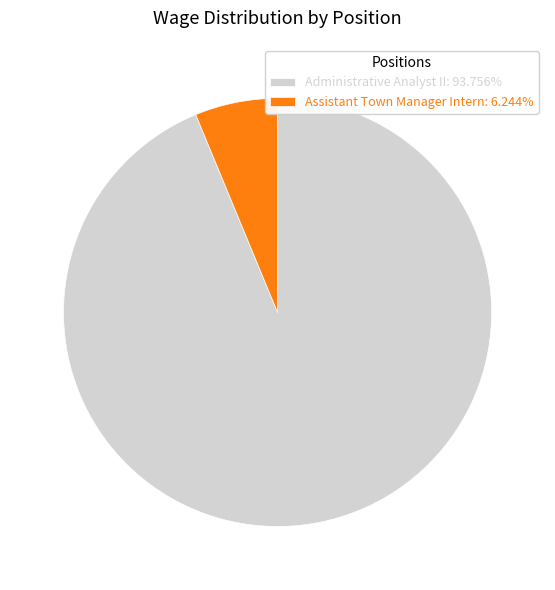

Does Assistant Town Manager Intern: 6.244% account for over 50% of the chart?

No